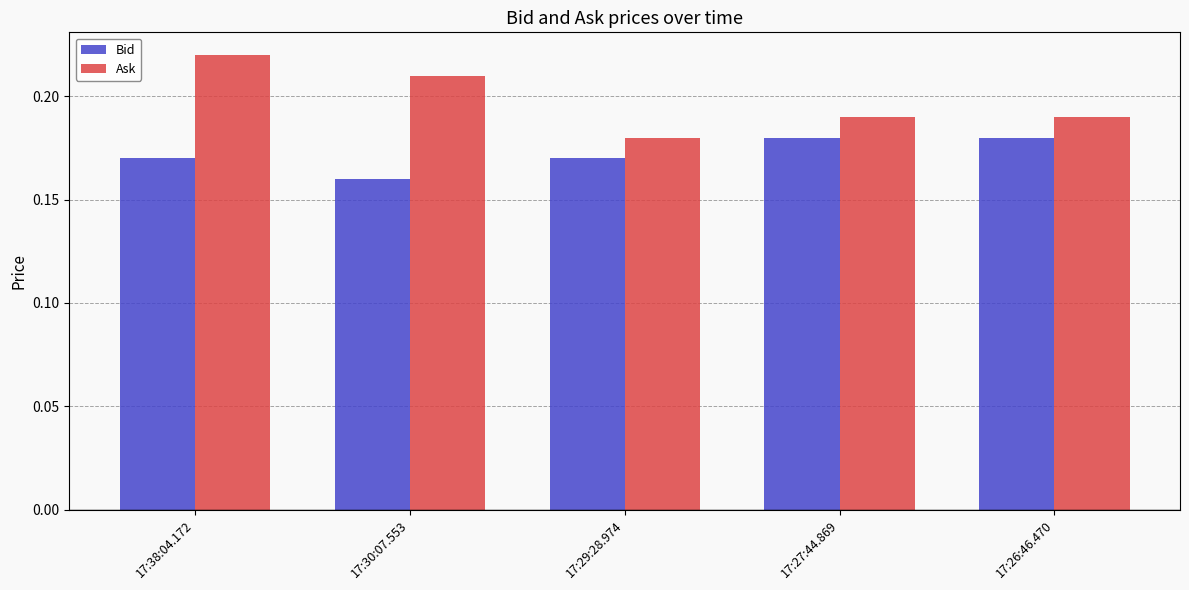

Which label corresponds to the smallest value in the chart?

17:30:07.553